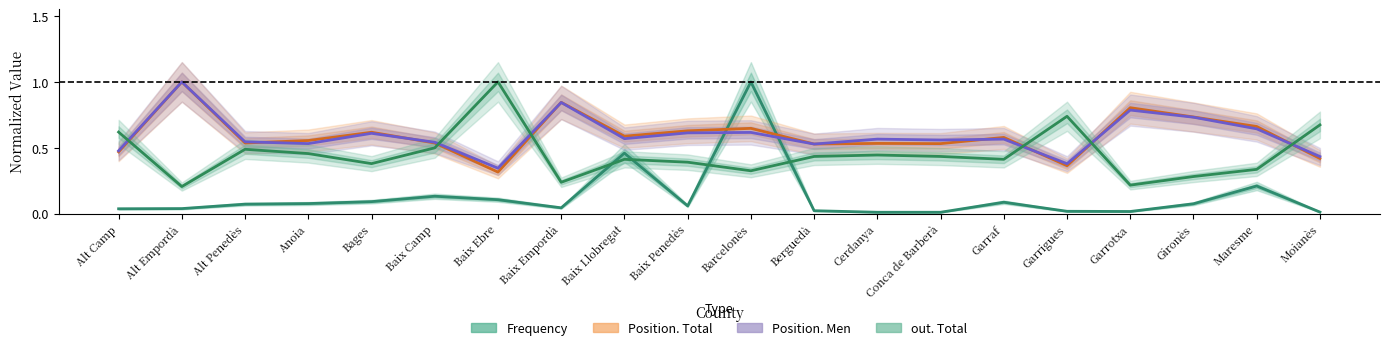

Reading right to left, list all the values displayed in this chart.

Frequency (normalized): Moianès=0.0	Maresme=0.2	Gironès=0.1	Garrotxa=0.0	Garrigues=0.0	Garraf=0.1	Conca de Barberà=0.0	Cerdanya=0.0	Berguedà=0.0	Barcelonès=1.0	Baix Penedès=0.1	Baix Llobregat=0.5	Baix Empordà=0.0	Baix Ebre=0.1	Baix Camp=0.1	Bages=0.1	Anoia=0.1	Alt Penedès=0.1	Alt Empordà=0.0	Alt Camp=0.0
Position. Total (normalized): Moianès=0.4	Maresme=0.7	Gironès=0.7	Garrotxa=0.8	Garrigues=0.4	Garraf=0.6	Conca de Barberà=0.5	Cerdanya=0.5	Berguedà=0.5	Barcelonès=0.6	Baix Penedès=0.6	Baix Llobregat=0.6	Baix Empordà=0.8	Baix Ebre=0.3	Baix Camp=0.5	Bages=0.6	Anoia=0.6	Alt Penedès=0.5	Alt Empordà=1.0	Alt Camp=0.5
Position. Men (normalized): Moianès=0.4	Maresme=0.6	Gironès=0.7	Garrotxa=0.8	Garrigues=0.4	Garraf=0.6	Conca de Barberà=0.6	Cerdanya=0.6	Berguedà=0.5	Barcelonès=0.6	Baix Penedès=0.6	Baix Llobregat=0.6	Baix Empordà=0.8	Baix Ebre=0.3	Baix Camp=0.5	Bages=0.6	Anoia=0.5	Alt Penedès=0.5	Alt Empordà=1.0	Alt Camp=0.5
out. Total (normalized): Moianès=0.7	Maresme=0.3	Gironès=0.3	Garrotxa=0.2	Garrigues=0.7	Garraf=0.4	Conca de Barberà=0.4	Cerdanya=0.4	Berguedà=0.4	Barcelonès=0.3	Baix Penedès=0.4	Baix Llobregat=0.4	Baix Empordà=0.2	Baix Ebre=1.0	Baix Camp=0.5	Bages=0.4	Anoia=0.5	Alt Penedès=0.5	Alt Empordà=0.2	Alt Camp=0.6